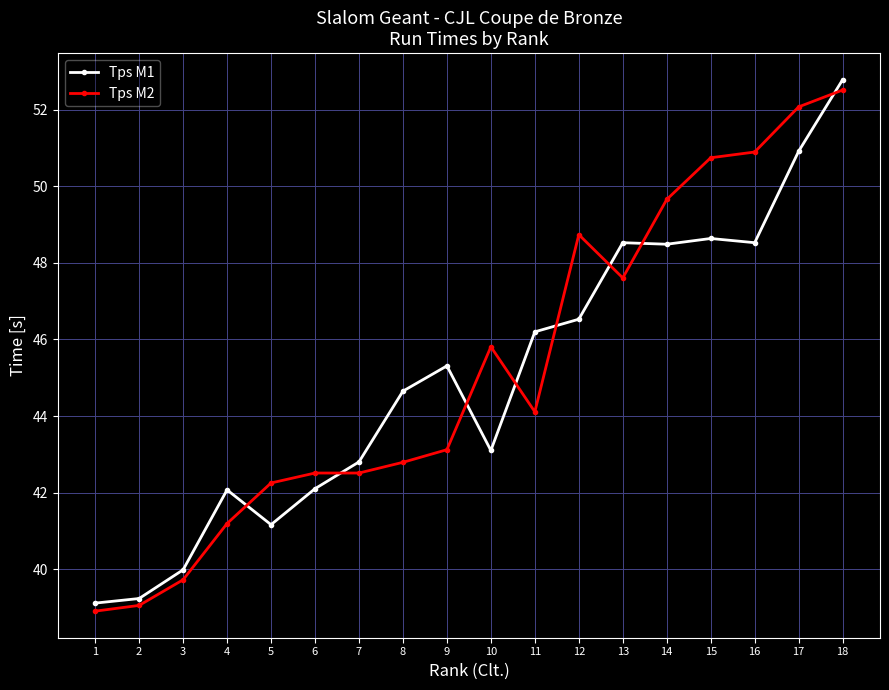

The Tps M2 series shows 47.6 at 13. True or false?

True